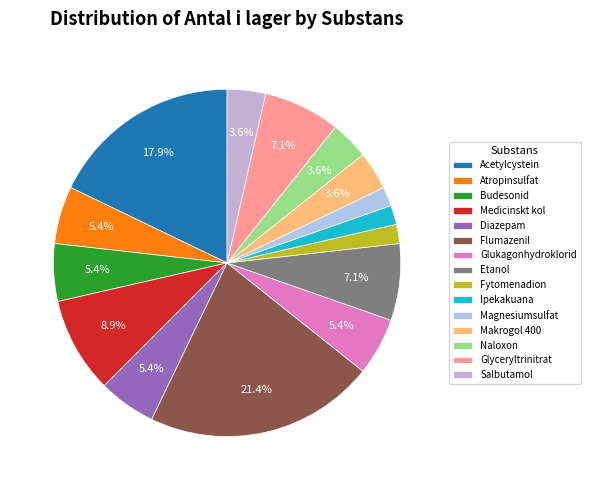

How many slices are in this pie chart?

15